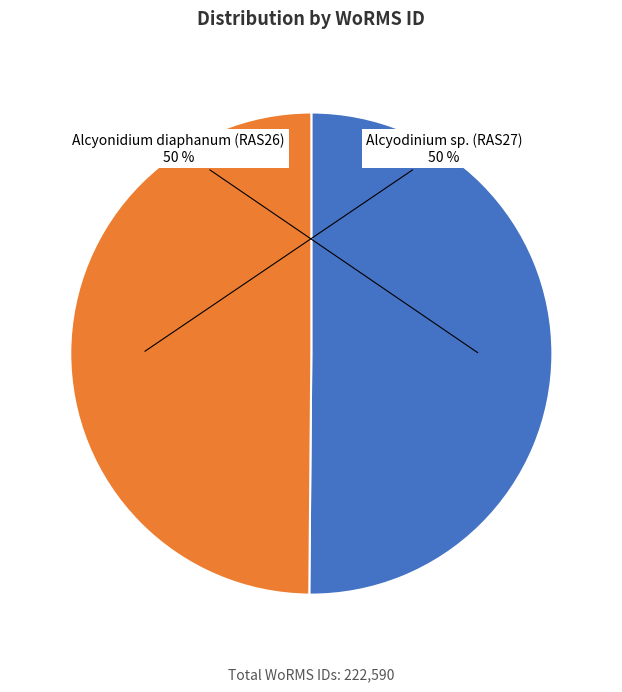

To the nearest percent, what is the average slice percentage?

50%